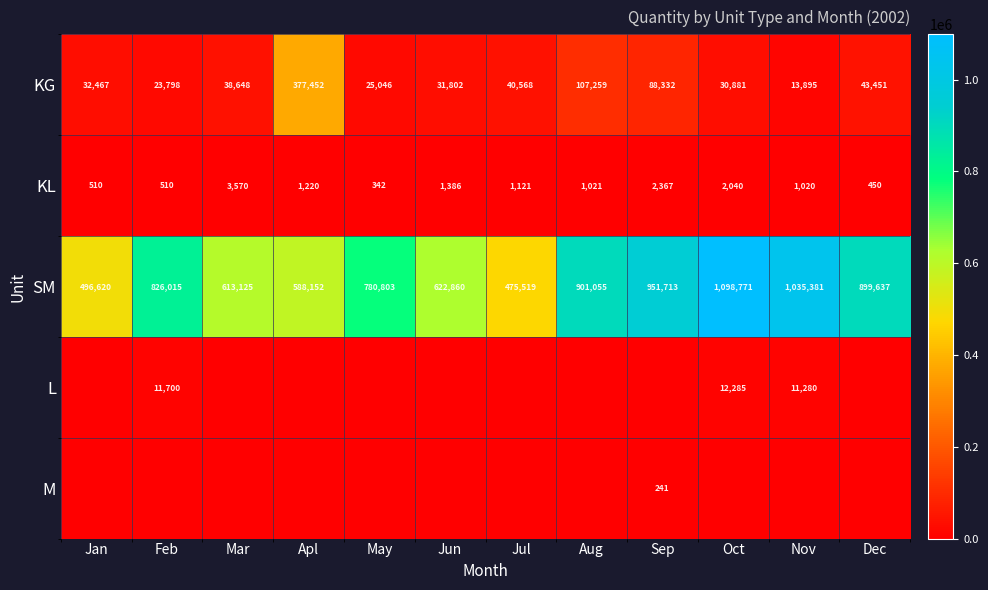

What value does the SM series have at Jul?

475519